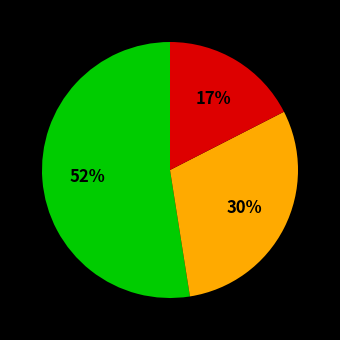

To the nearest percent, what is the average slice percentage?

33%